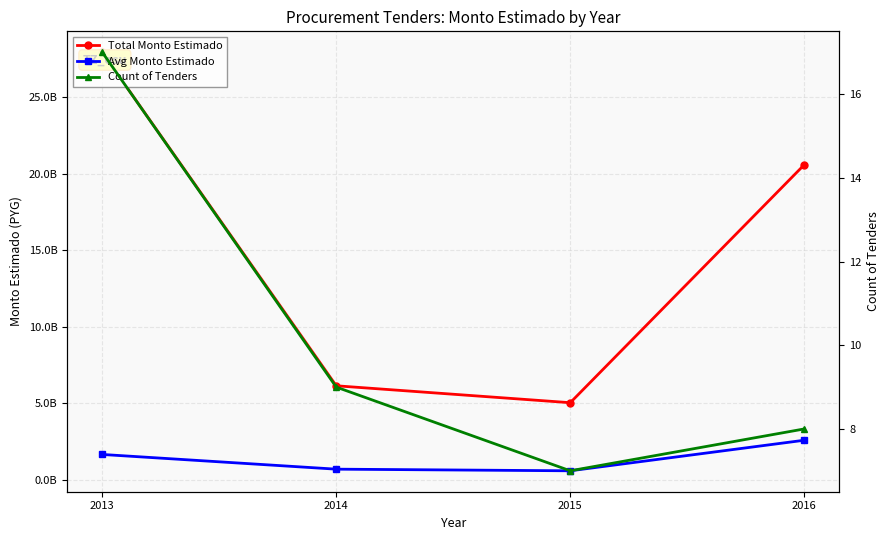

What is the greatest value displayed?

27952851162